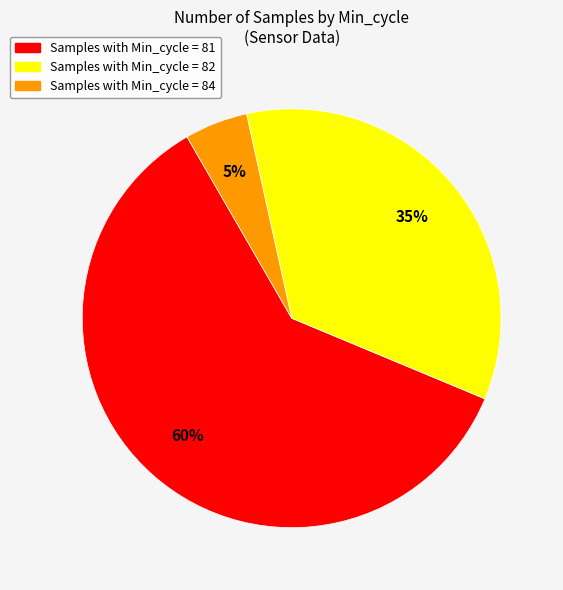

Count the number of slices in the pie.

3